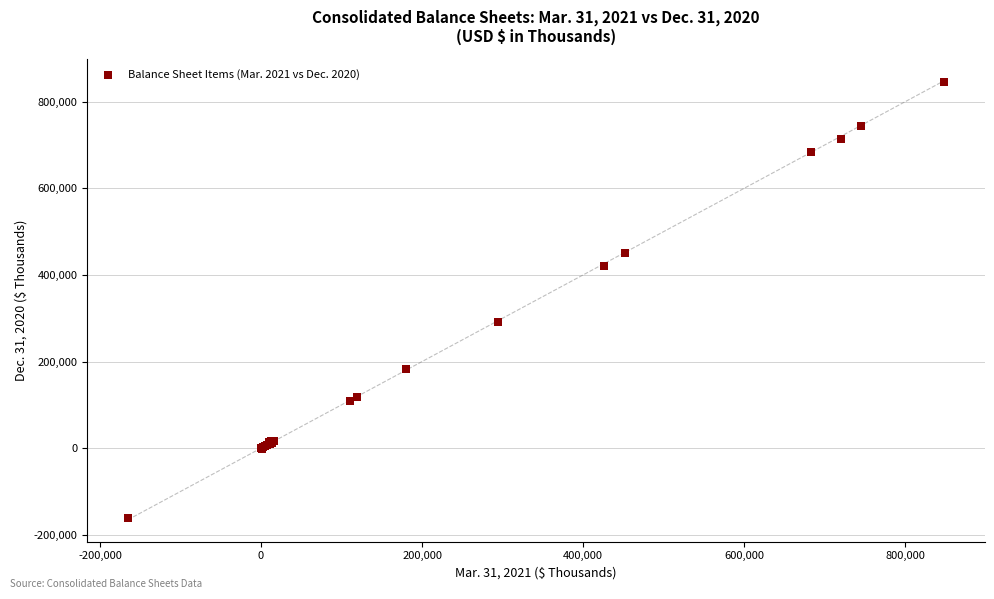

What Y value in the scatter plot is closest to 342356?

291528